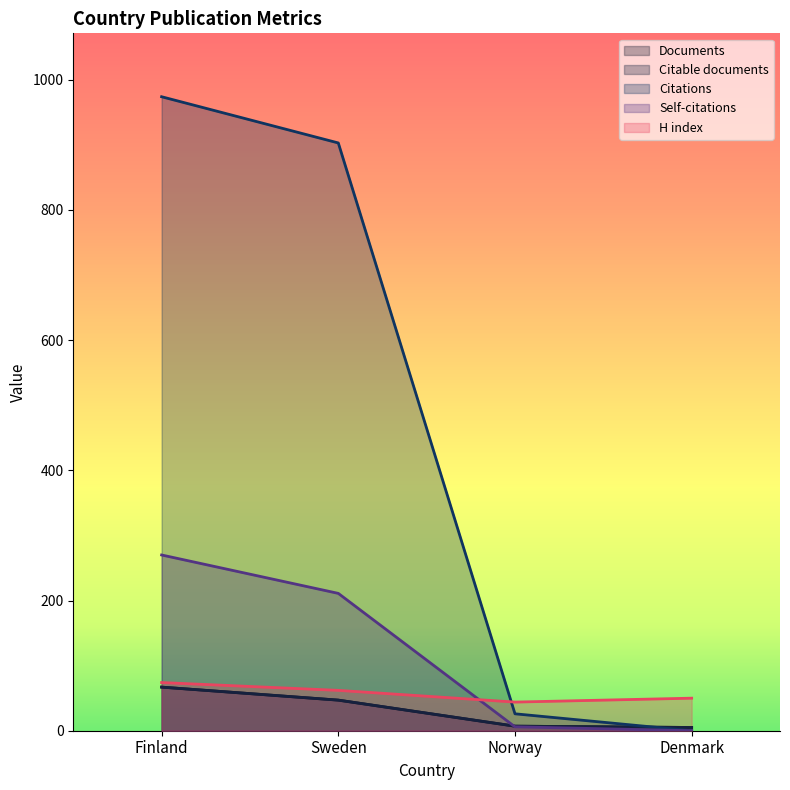

Reading left to right, what are all the values shown in this chart?

Documents: 67	47	7	5
Citable documents: 67	47	7	5
Citations: 974	903	26	0
Self-citations: 270	211	6	0
H index: 74	62	44	50